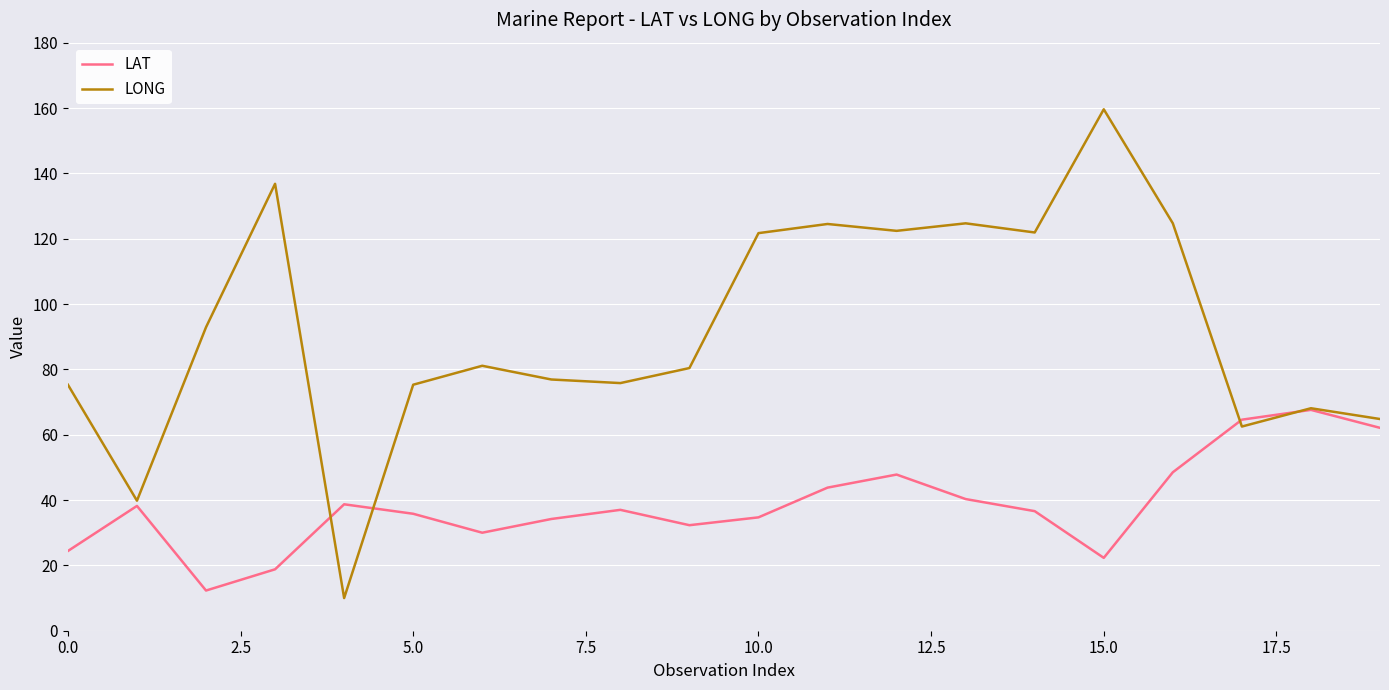

Which series has the widest spread of values?

LONG